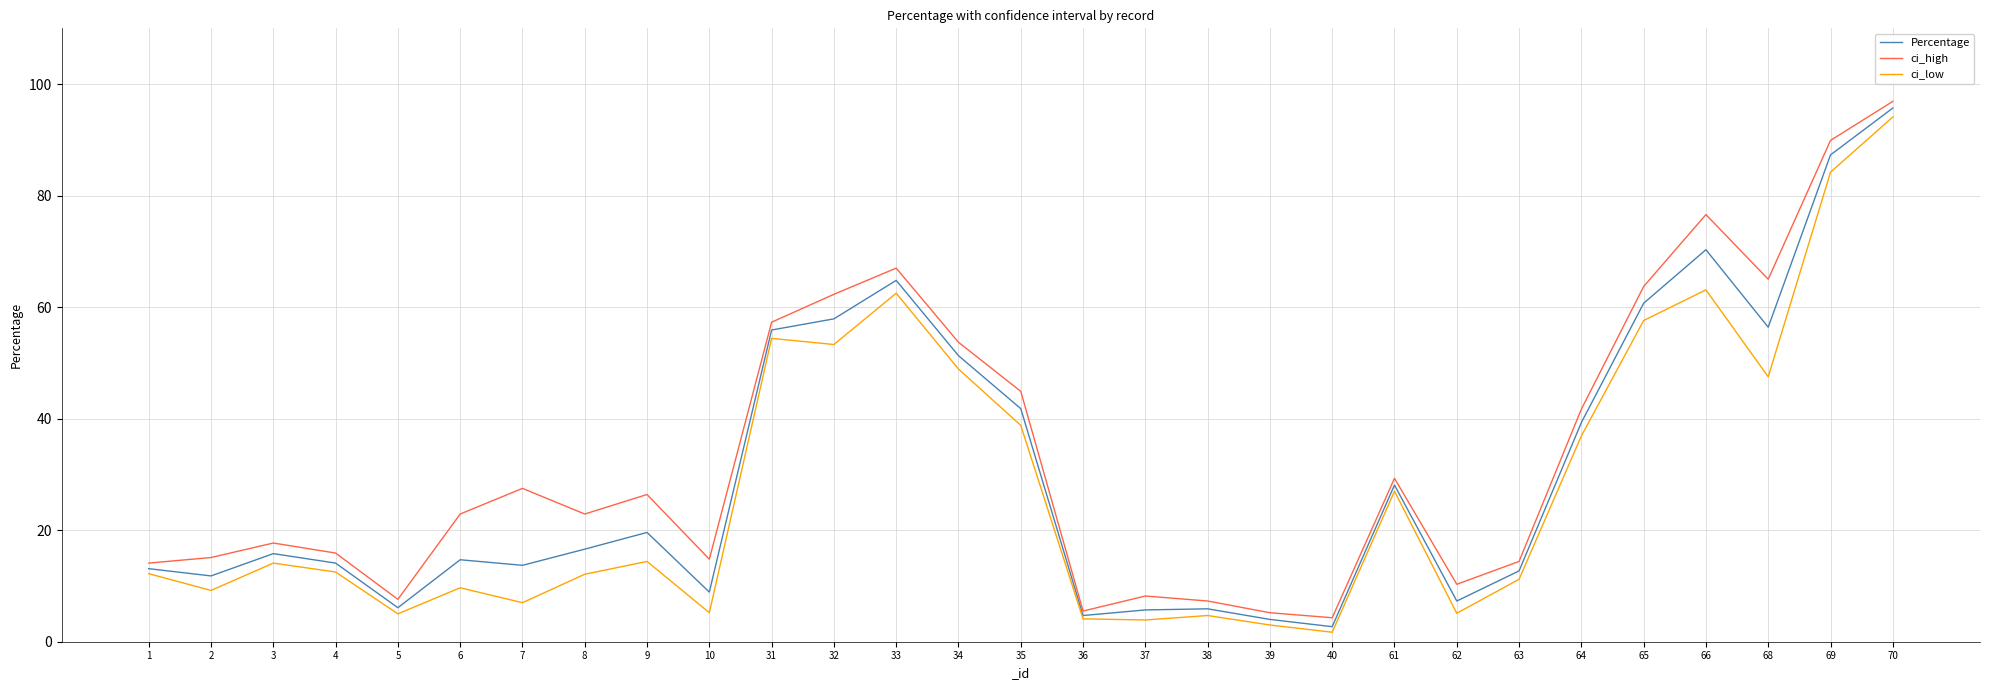

At which category is the sum across all series the highest?

70